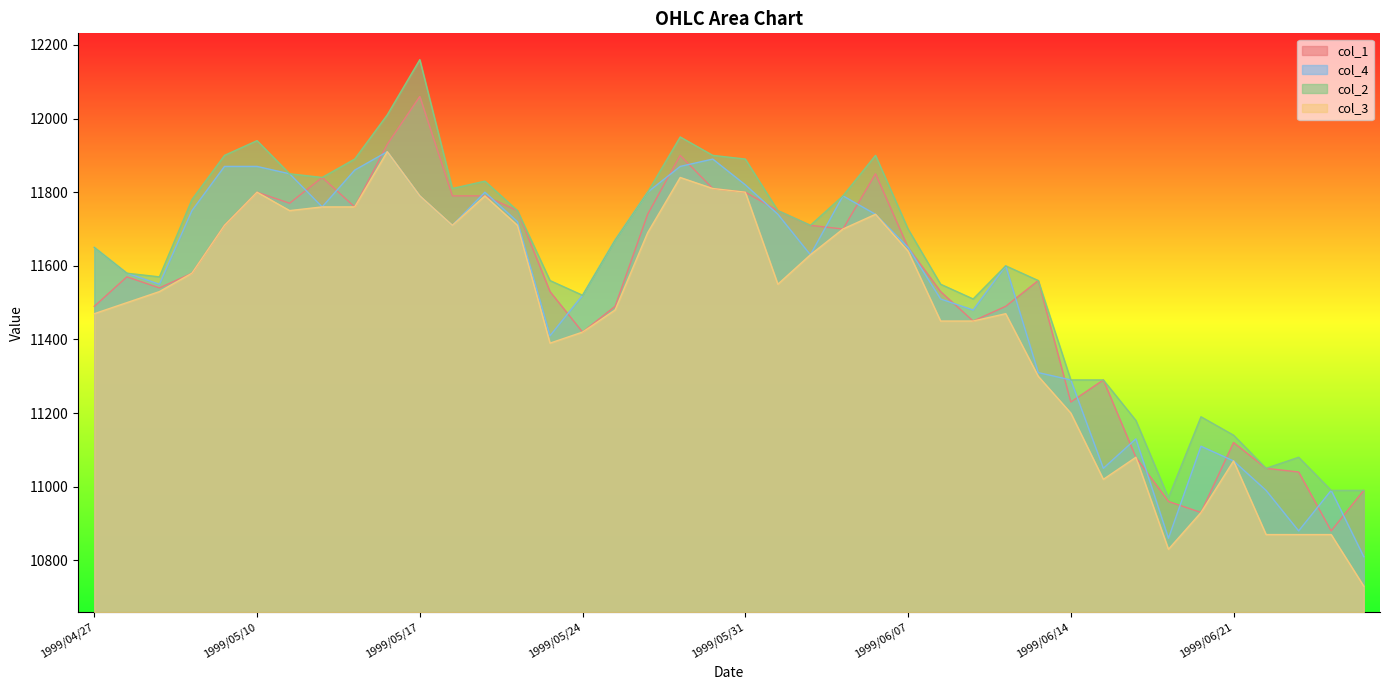

The value of col_3 at 1999/06/17 is 4901. True or false?

False